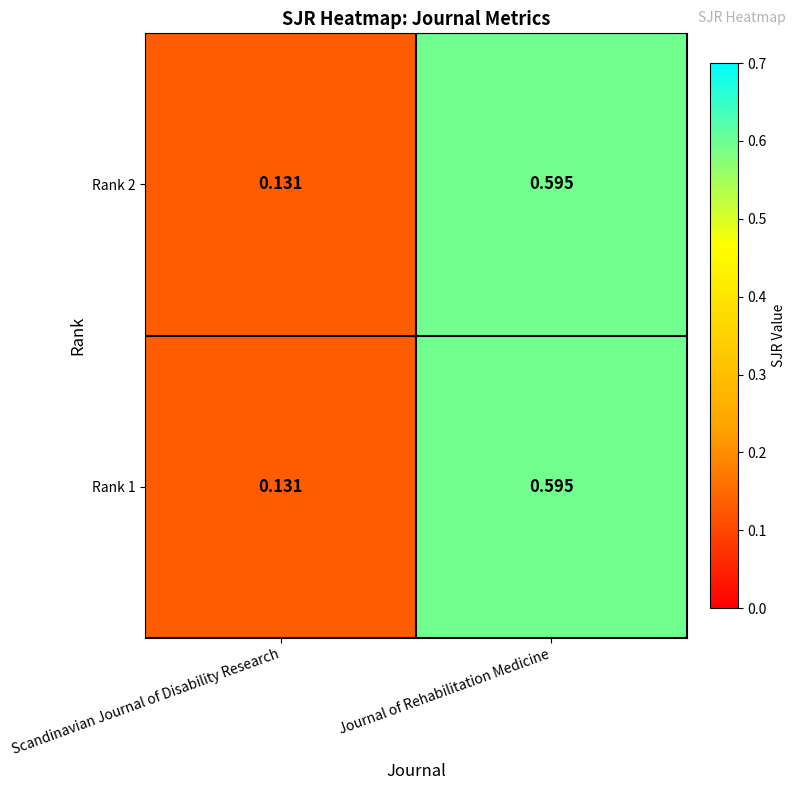

Rank the categories by Rank 2 value from highest to lowest.

Journal of Rehabilitation Medicine, Scandinavian Journal of Disability Research